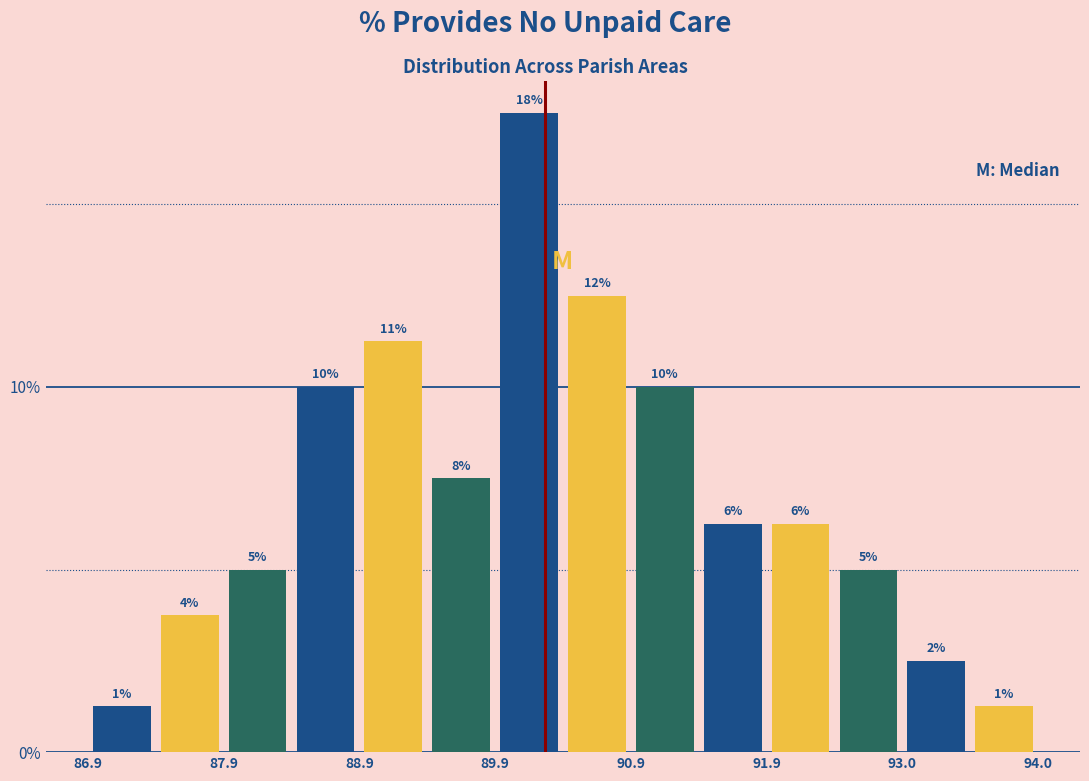

Around what value on the x-axis is the tallest bar? Give the approximate position of its centre, as read against the axis.

90.2